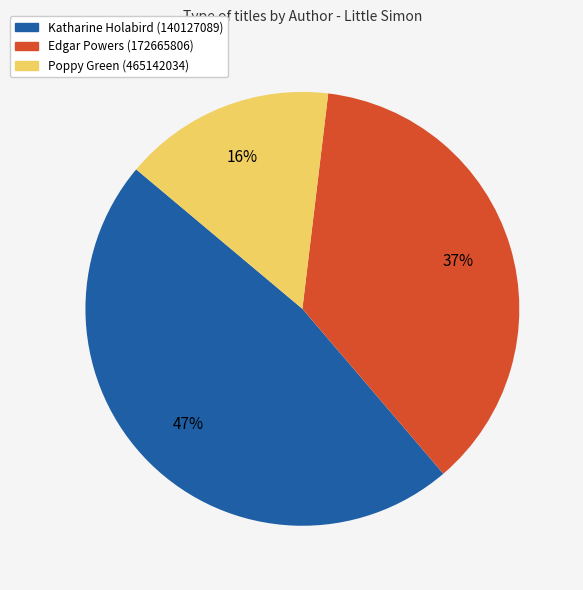

Is the sum of Poppy Green (465142034) and Katharine Holabird (140127089) greater than half?

Yes